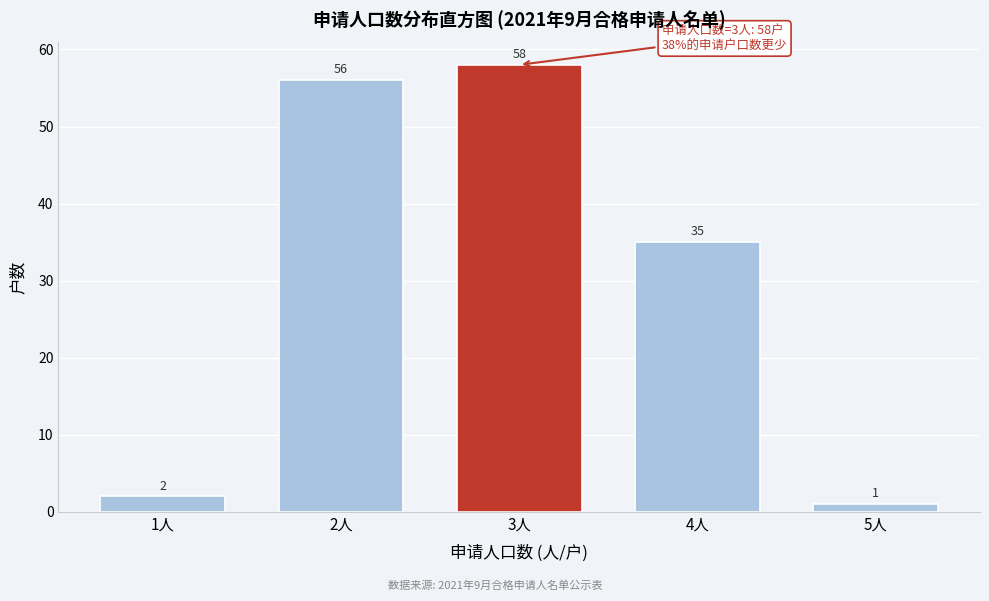

Reading left to right, what are all the values shown in this chart?

2	56	58	35	1